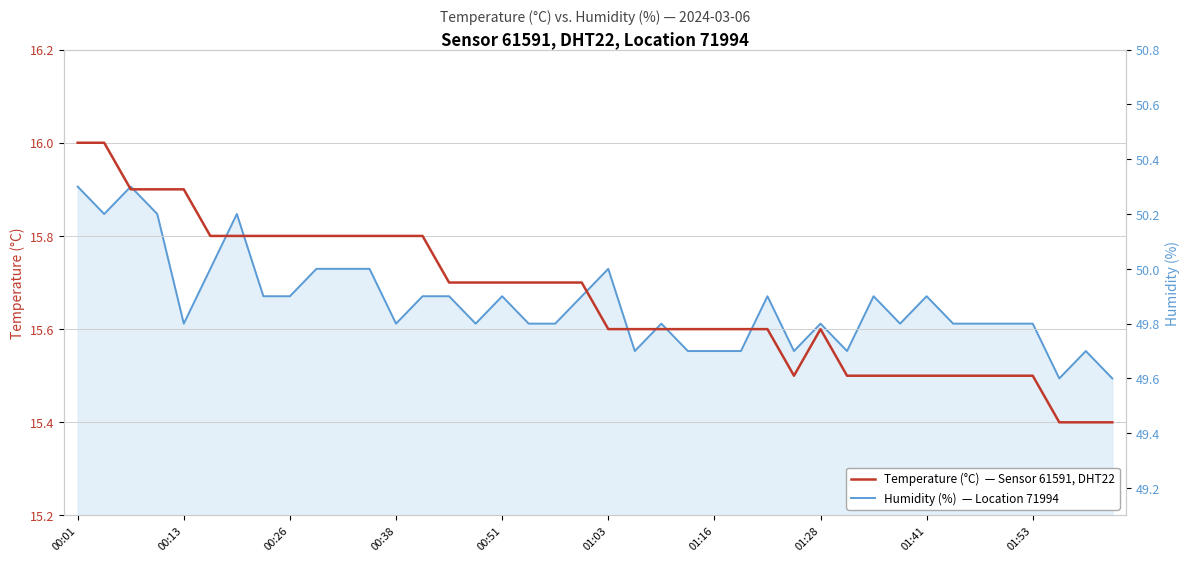

Is the value of temperature at 01:28 greater than the value of humidity at 19?

No